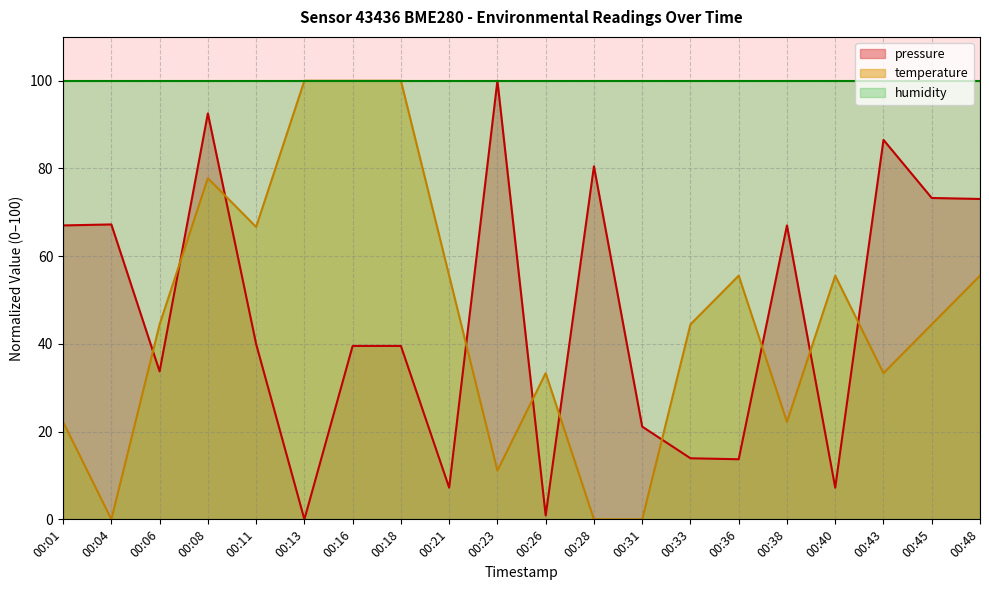

Reading right to left, extract all data points from this chart.

pressure: 73.0	73.3	86.5	7.2	67.0	13.7	13.9	21.1	80.5	0.9	100.0	7.2	39.5	39.5	0.0	40.0	92.6	33.7	67.2	67.0
temperature: 55.6	44.4	33.3	55.6	22.2	55.6	44.4	0.0	0.0	33.3	11.1	55.6	100.0	100.0	100.0	66.7	77.8	44.4	0.0	22.2